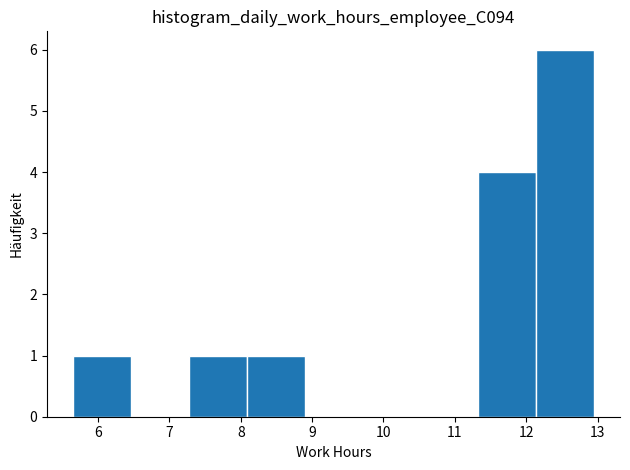

Over which range of the x-axis is the bar tallest?

12.1 to 13.0